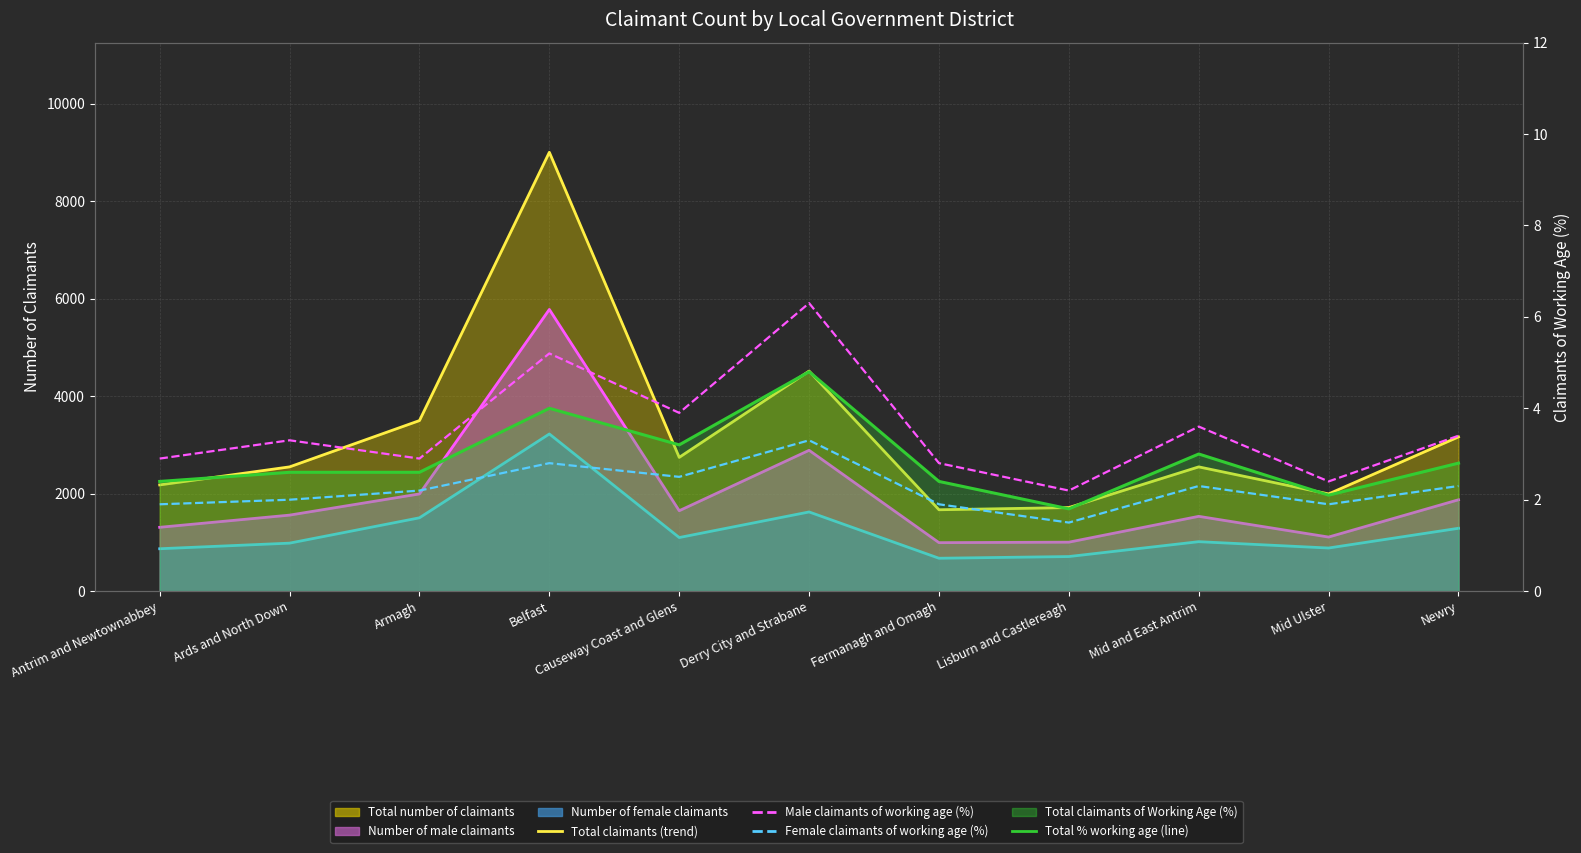

True or false: Total % (line) and Number of female claimants (trend) intersect in this chart.

False